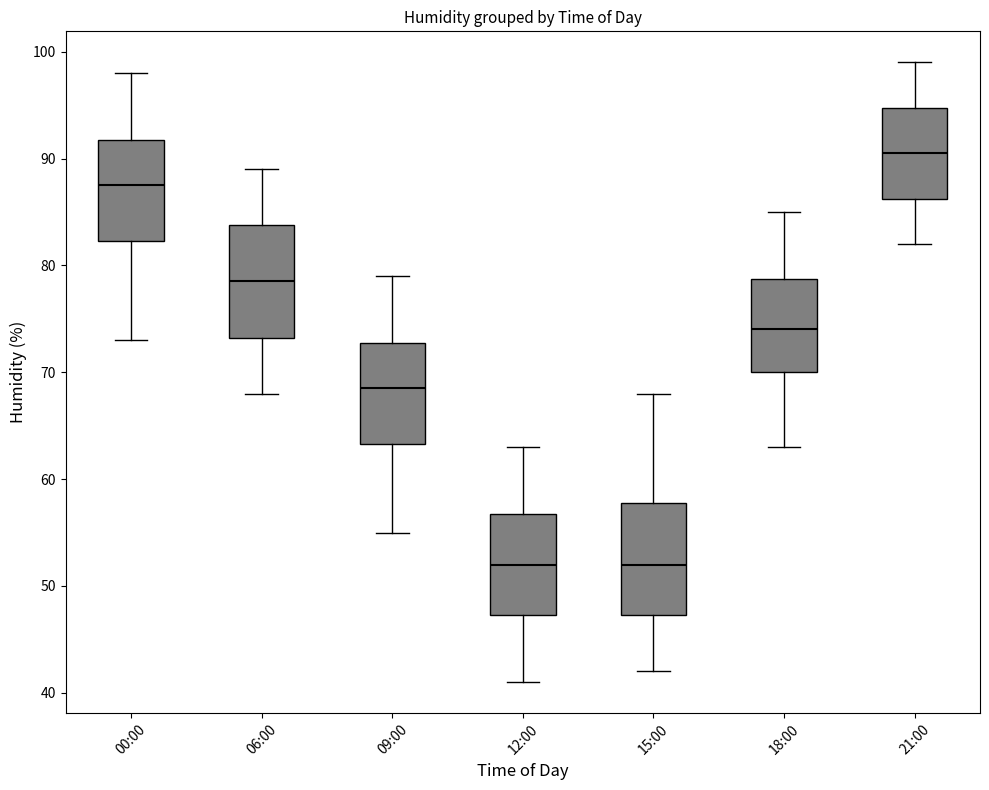

Reading left to right, read every box against the y-axis: the position of its median line, the range the box covers, and the ends of its whiskers. The values are not printed on the chart, so give them approximately, as read against the axis.

00:00: median 88, box 82 to 92, whiskers 73 to 98
06:00: median 79, box 73 to 84, whiskers 68 to 89
09:00: median 69, box 63 to 73, whiskers 55 to 79
12:00: median 52, box 47 to 57, whiskers 41 to 63
15:00: median 52, box 47 to 58, whiskers 42 to 68
18:00: median 74, box 70 to 79, whiskers 63 to 85
21:00: median 91, box 86 to 95, whiskers 82 to 99